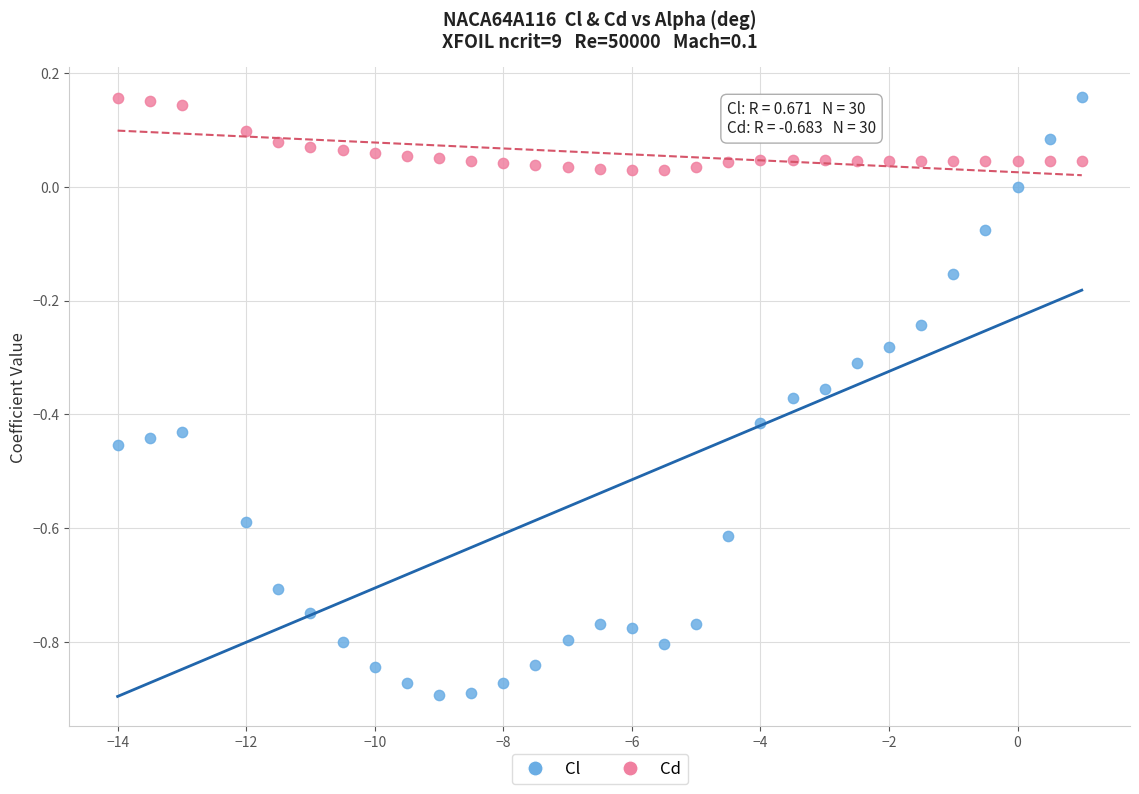

Across all data points, what is the range of Y values (max minus min)?

1.1